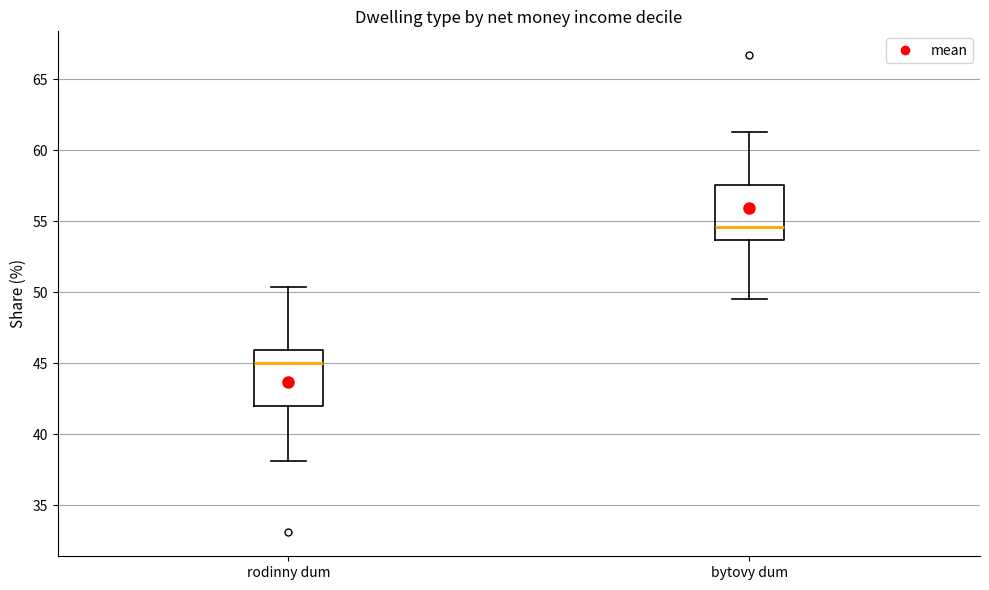

Where does the upper whisker of the box for bytovy dum end on the y-axis? The values are not printed on the chart, so give them approximately, as read against the axis.

61.5